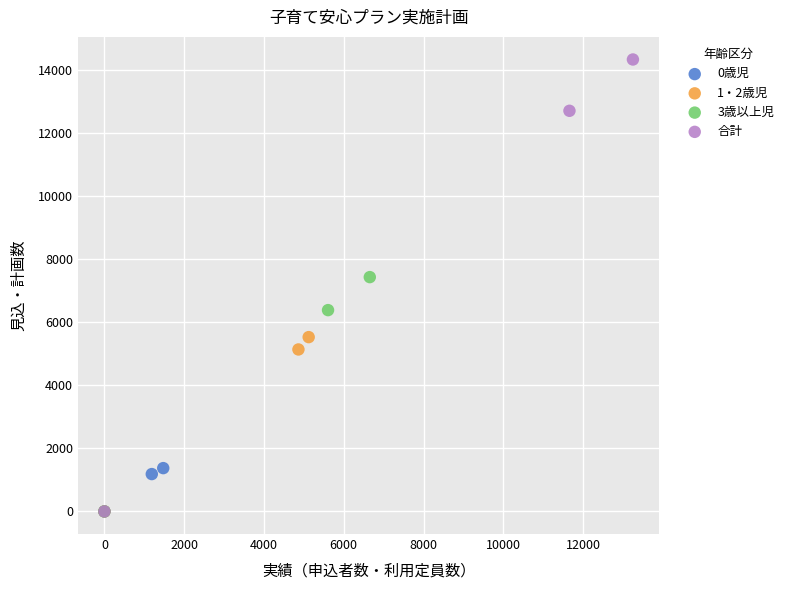

Which series reaches the maximum Y coordinate?

合計